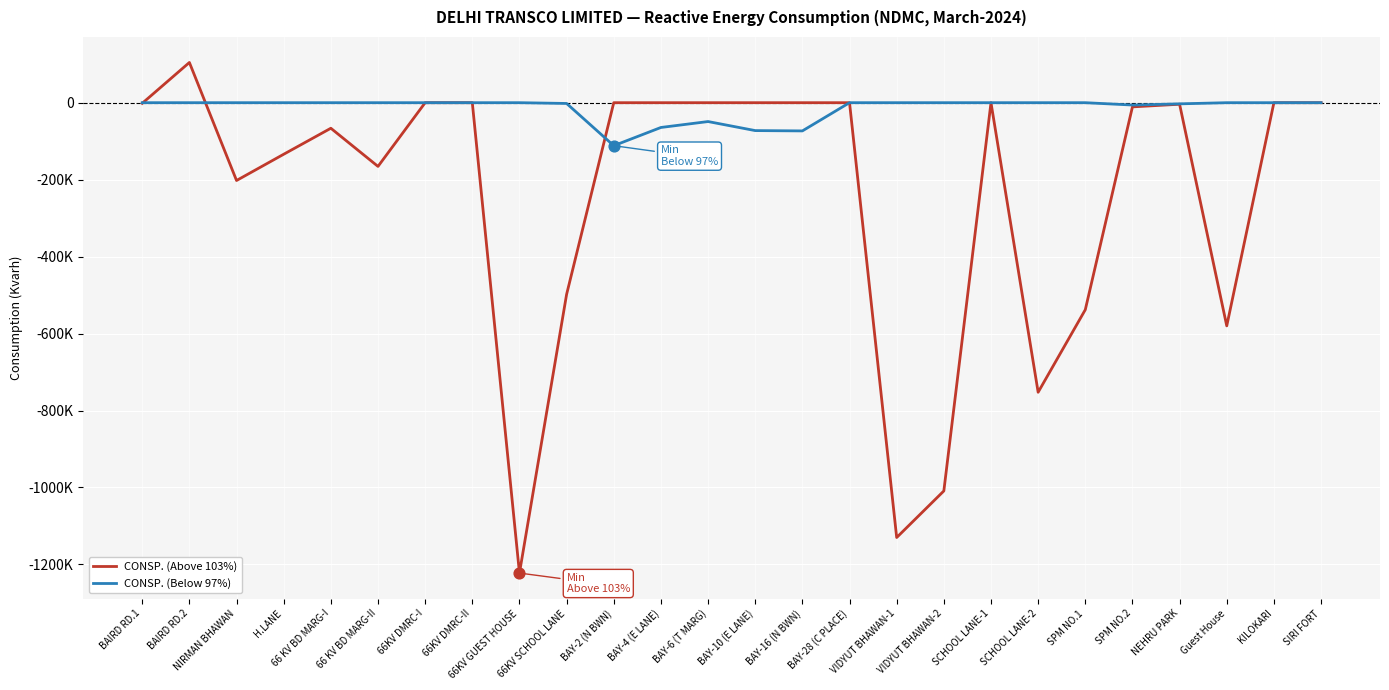

Which series has the largest total across all categories?

CONSP. (Below 97%)